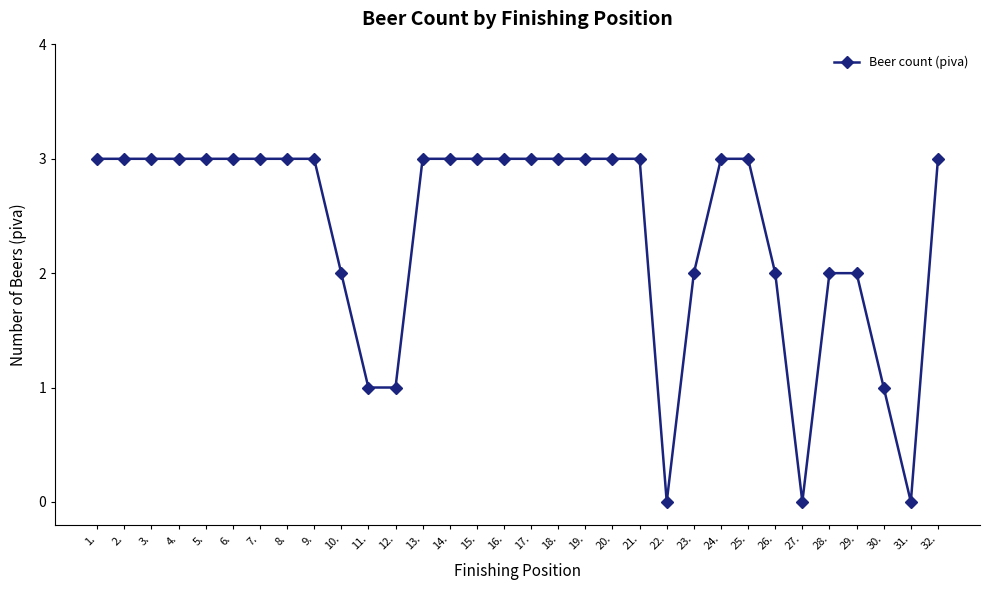

What is the greatest value displayed?

3